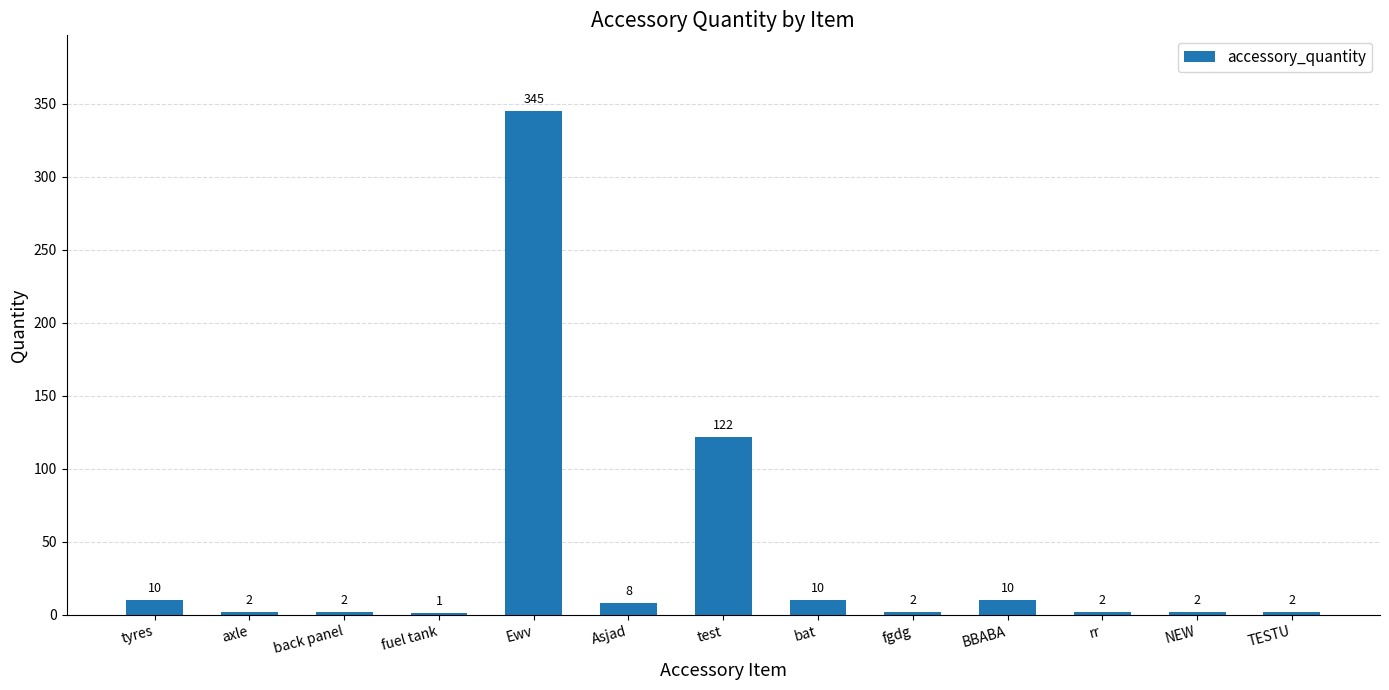

At which label is the value closest to 173?

test